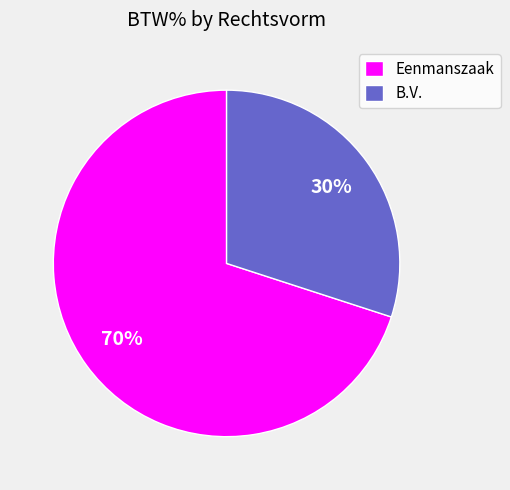

To the nearest percent, what percentage of the pie is Eenmanszaak?

70%